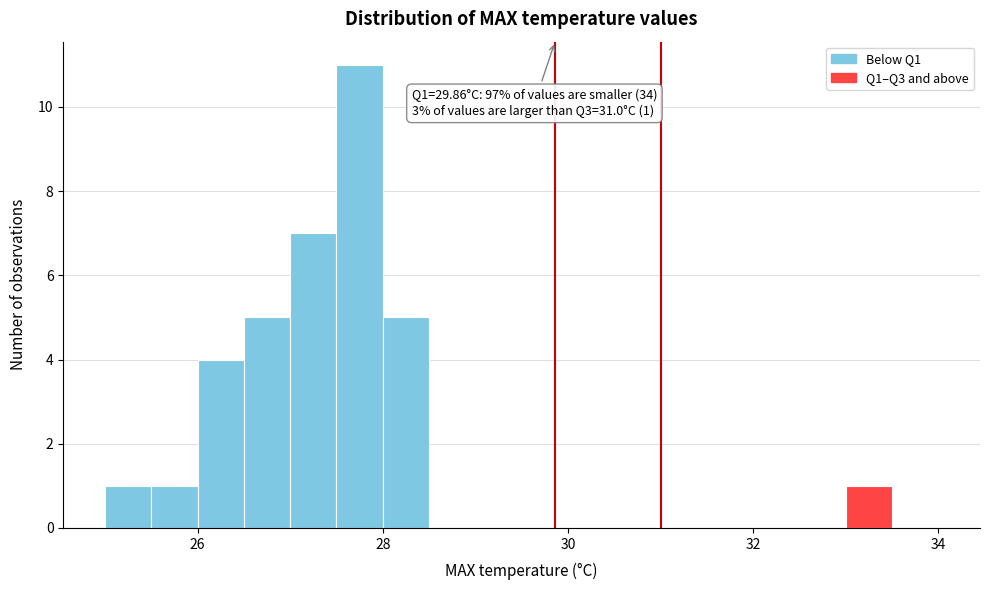

Read against the x-axis, roughly where is the centre of the tallest bar?

27.8